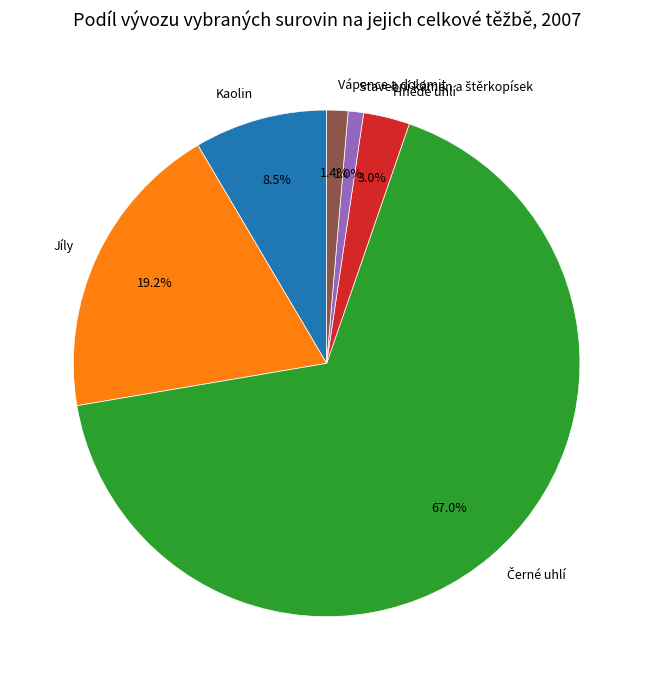

Does any single category account for the majority?

Yes